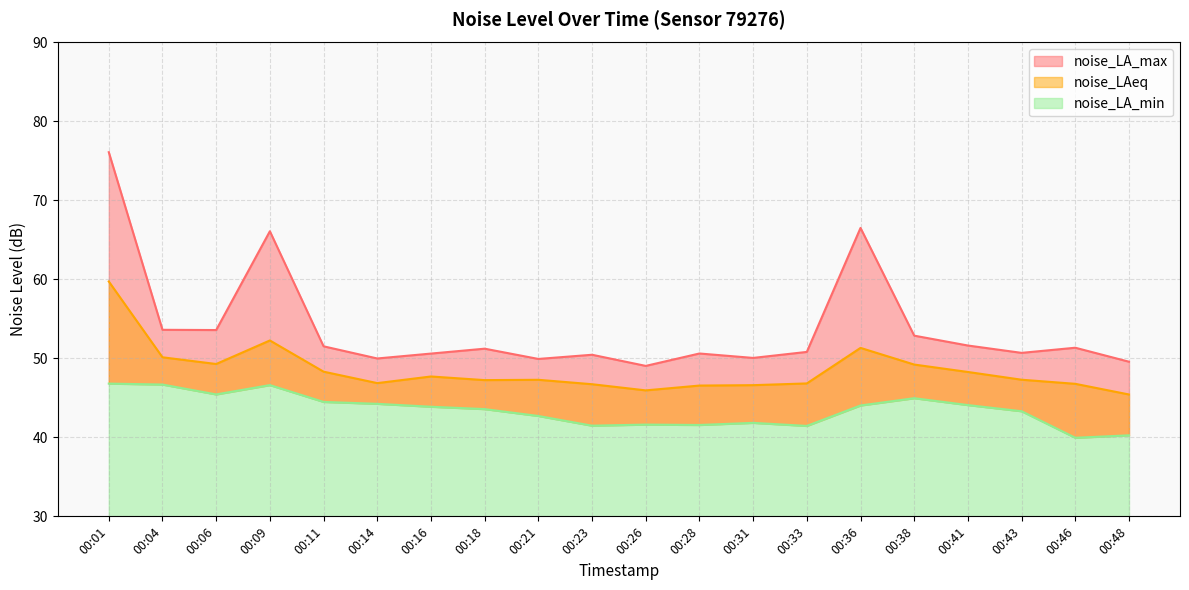

True or false: noise_LAeq and noise_LA_min cross at least once.

False